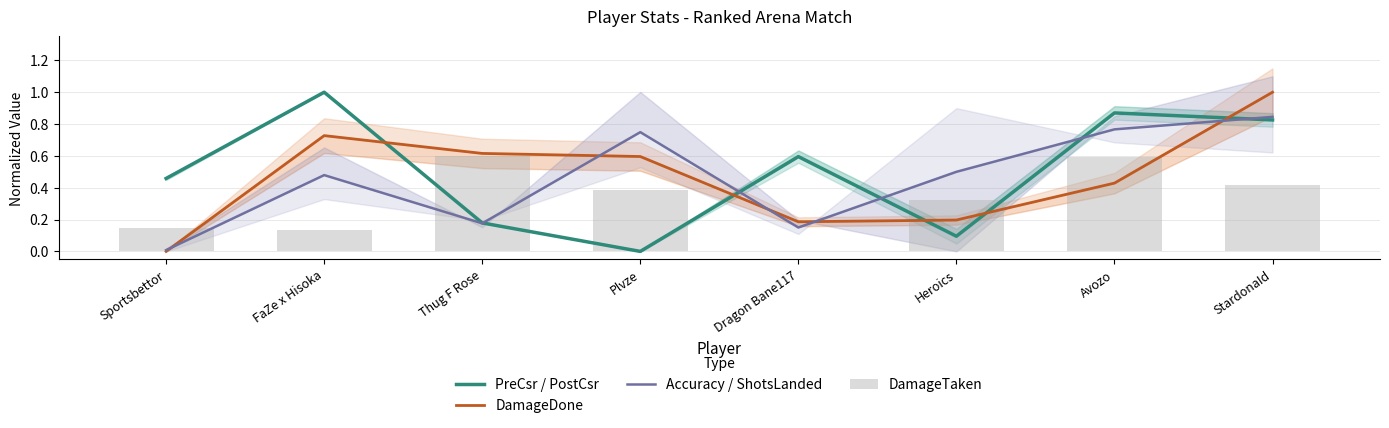

What value does the DamageTaken series have at Plvze?

0.4